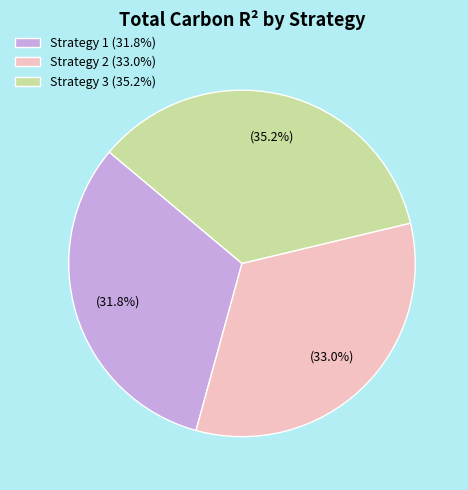

What percentage is NOT represented by Strategy 2?

67.0%